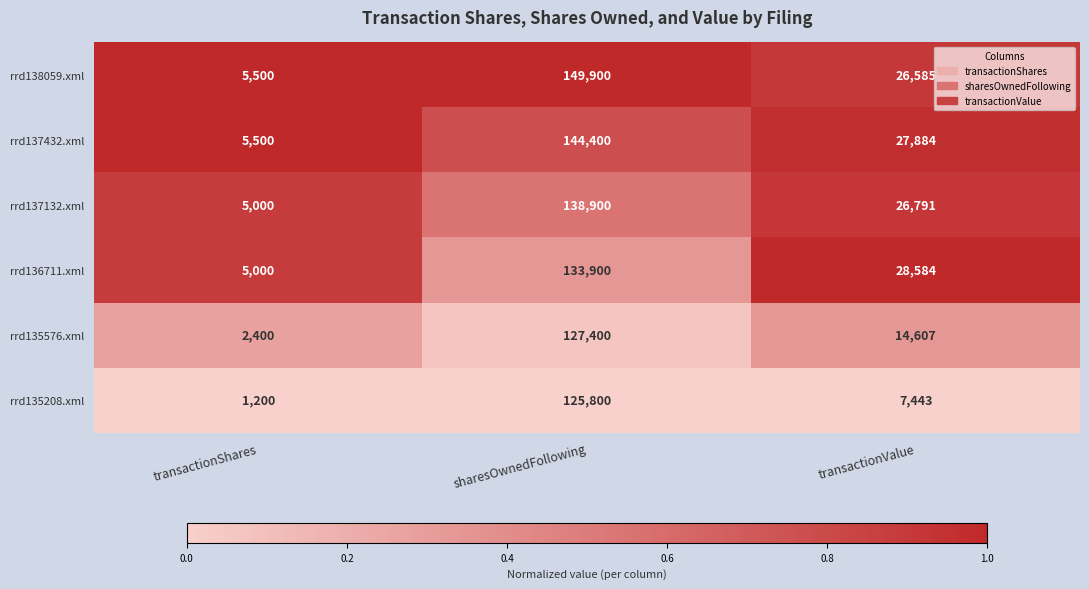

List the series in order of their peak value, lowest first.

rrd135208.xml, rrd135576.xml, rrd136711.xml, rrd137132.xml, rrd137432.xml, rrd138059.xml